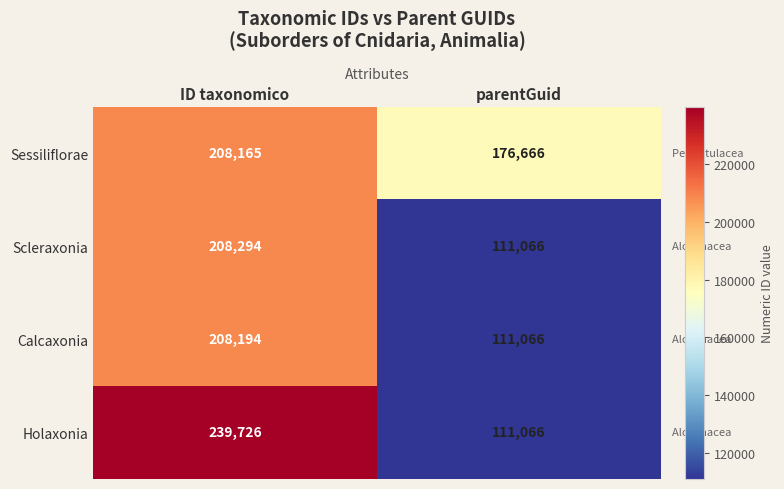

How many data points in Calcaxonia are less than 208194?

1